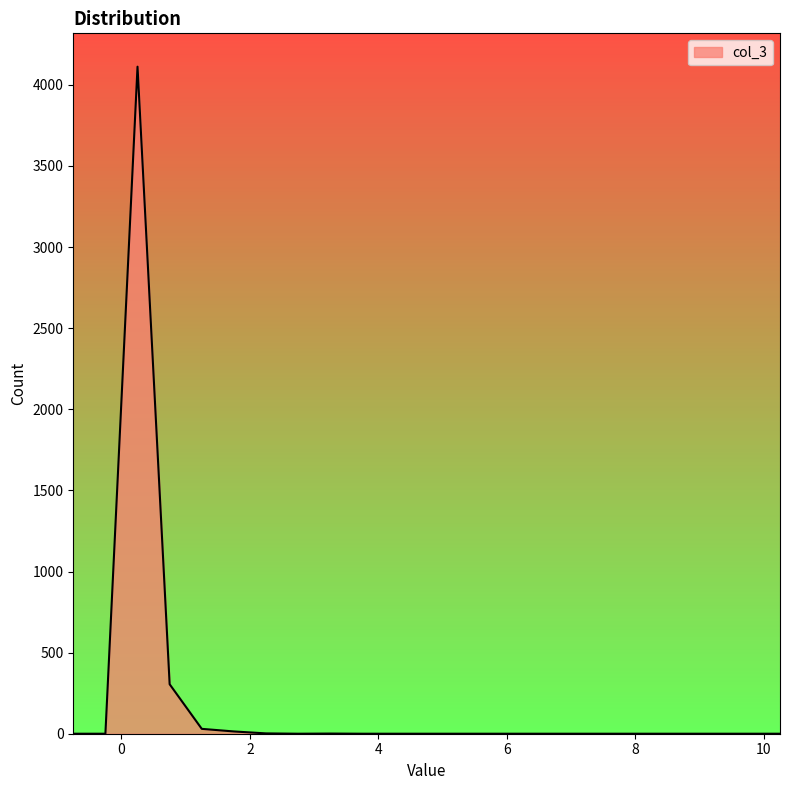

How many lines are shown in the chart?

1